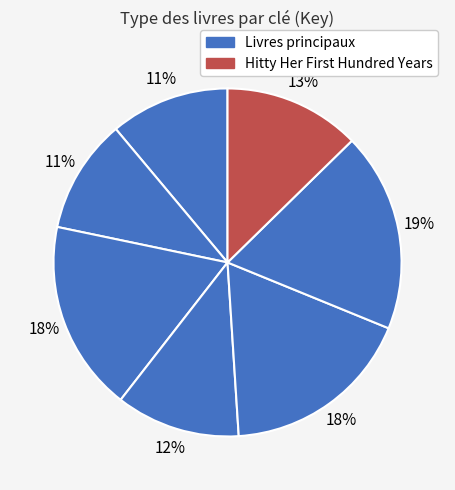

How many segments does this pie chart have?

7